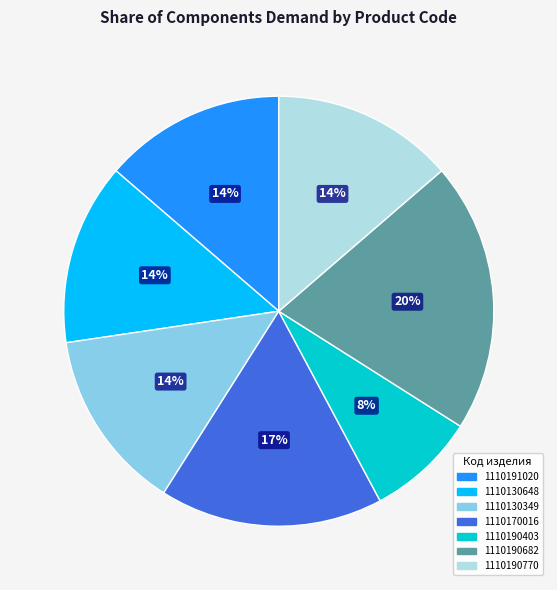

Does any single category account for the majority?

No